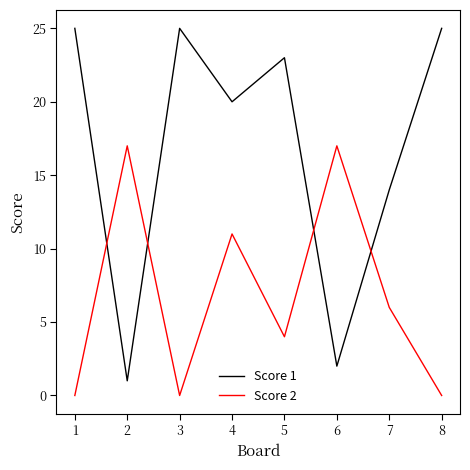

Which category has the lowest value in the Score 1 series?

2